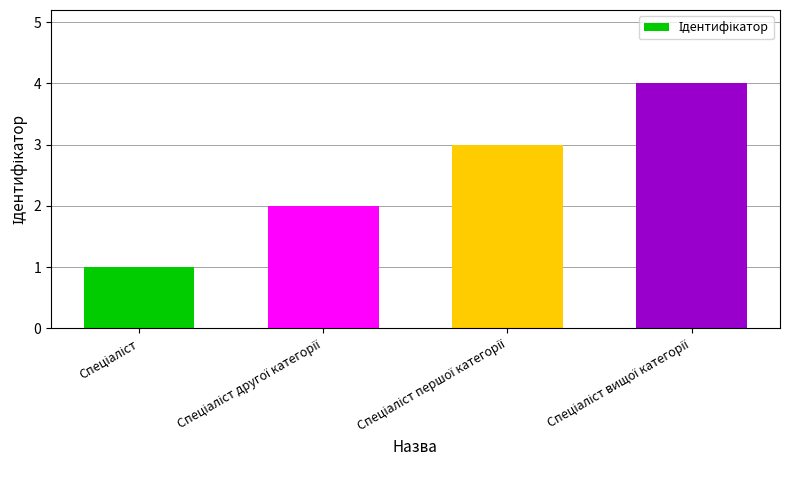

What is the sum of all values?

10